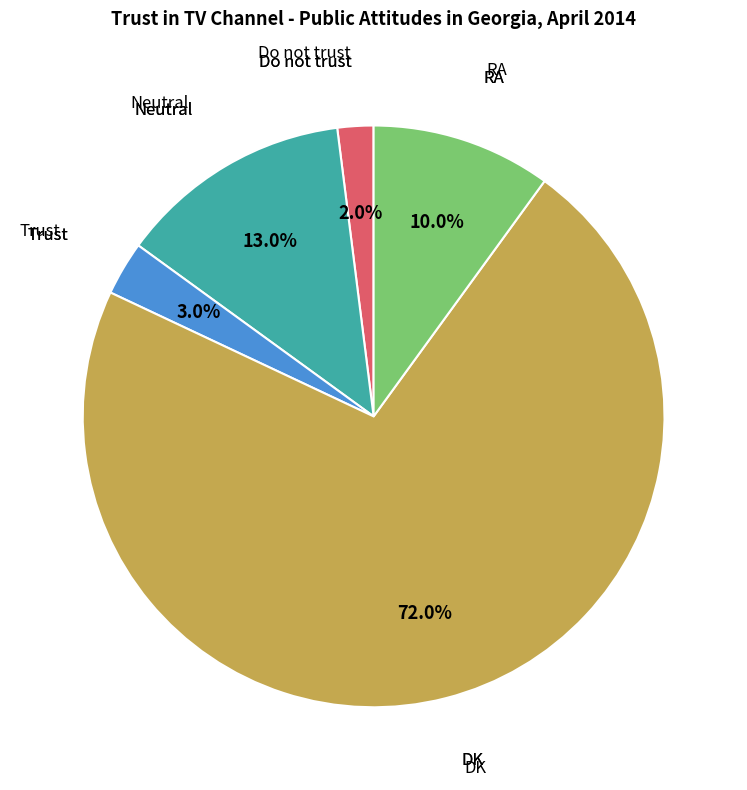

How many segments does this pie chart have?

5